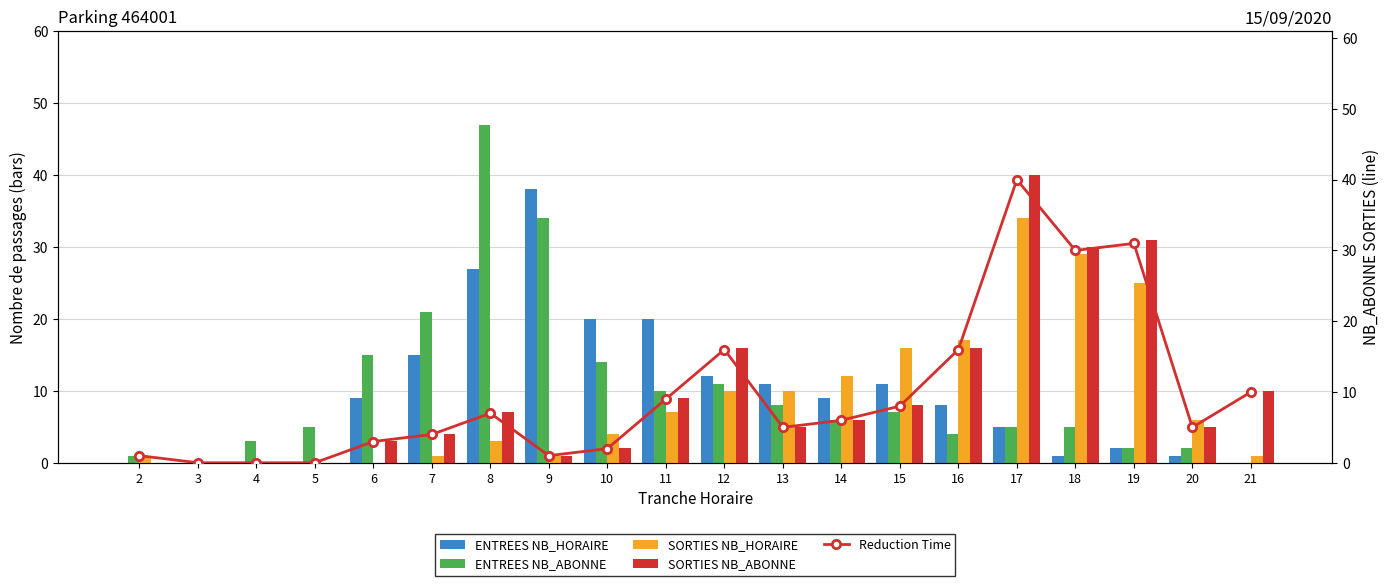

What is the maximum value shown in the chart?

47